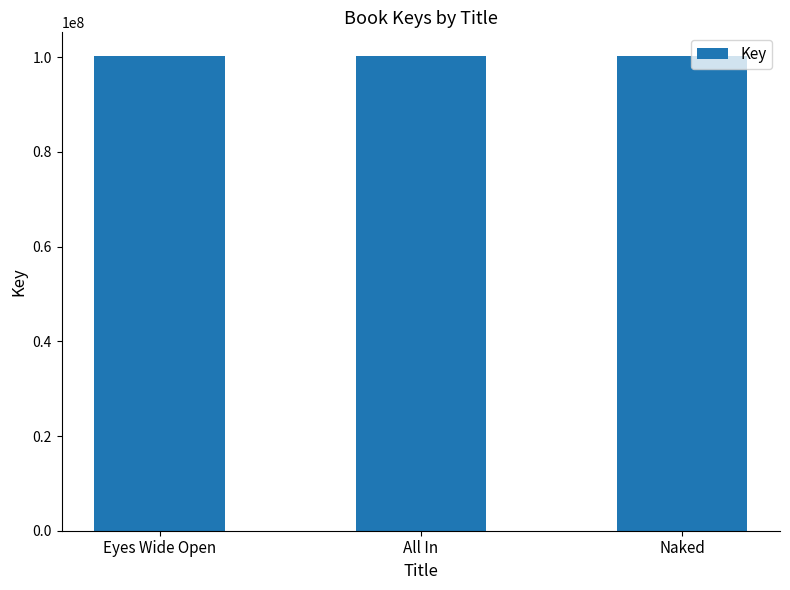

What position from the left is Eyes Wide Open?

1